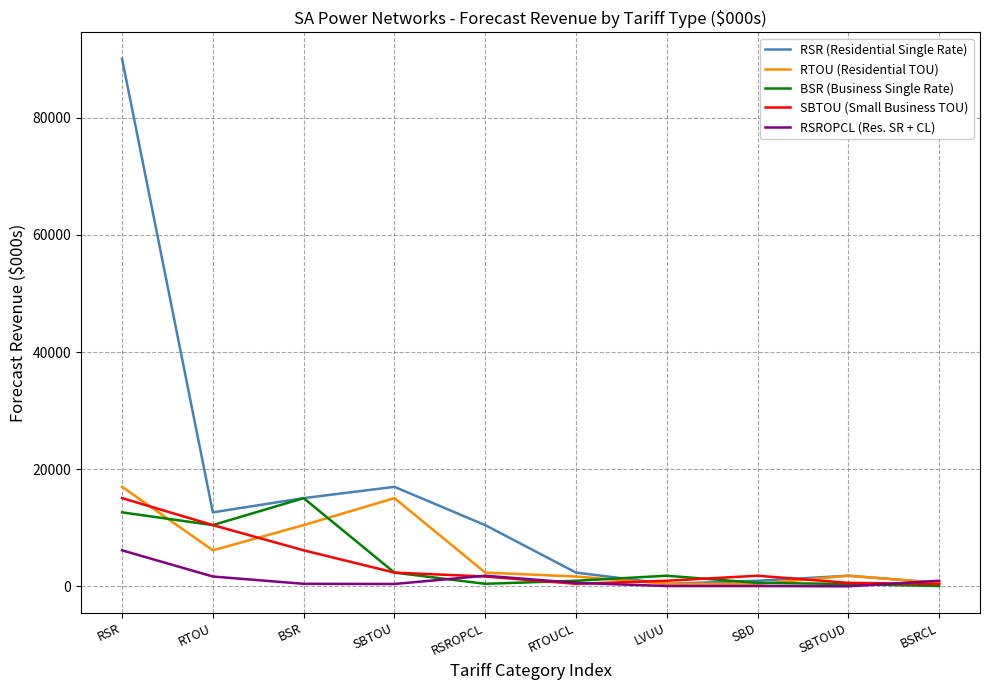

Which series has the largest total across all categories?

RSR (Residential Single Rate)